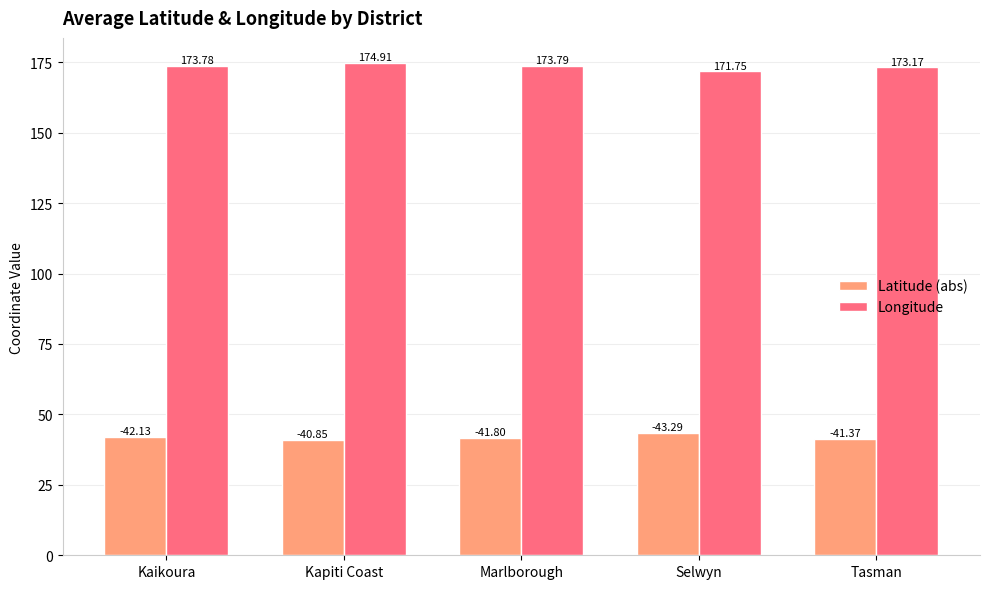

Is it true that Latitude (abs) equals 10.6 at Kapiti Coast?

False